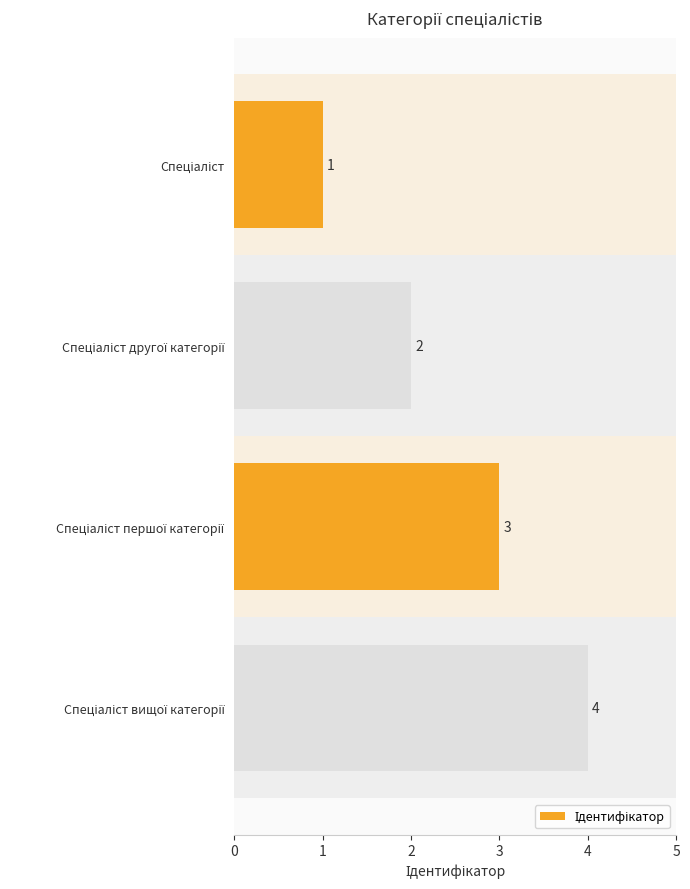

How many values are between 2 and 4?

3